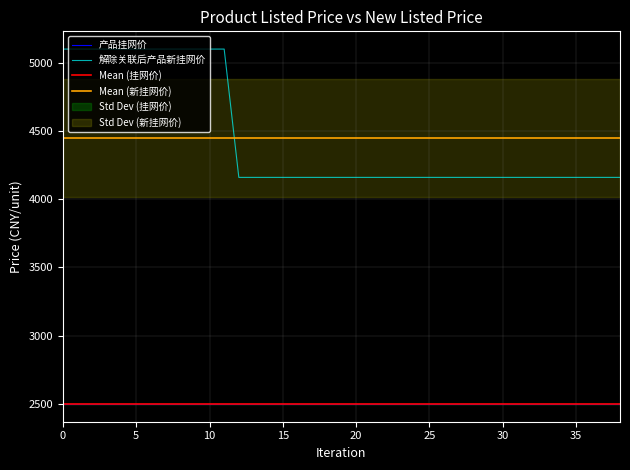

True or false: 产品挂网价 and 解除关联后产品新挂网价 intersect in this chart.

False